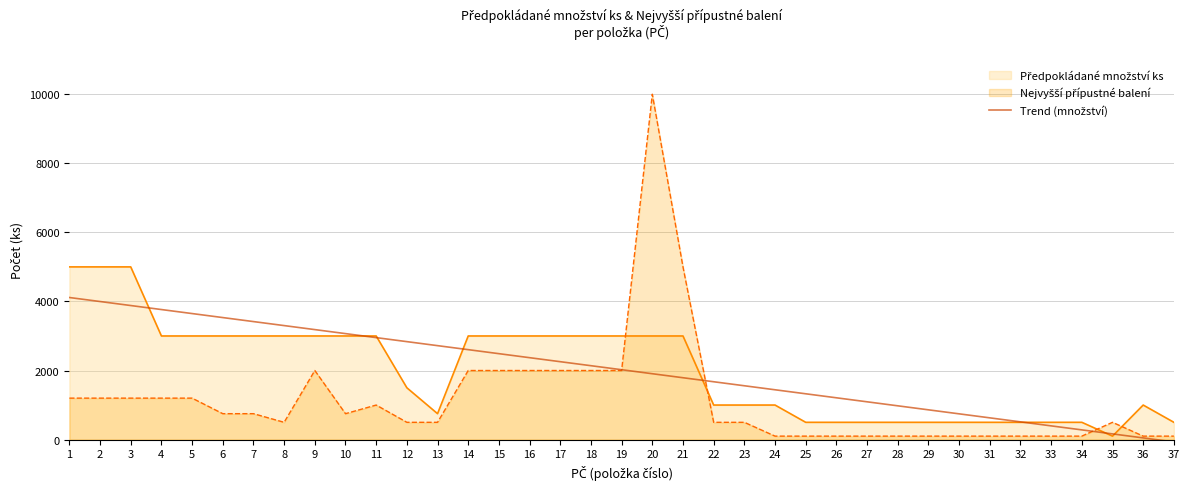

How many data points does each series have?

37